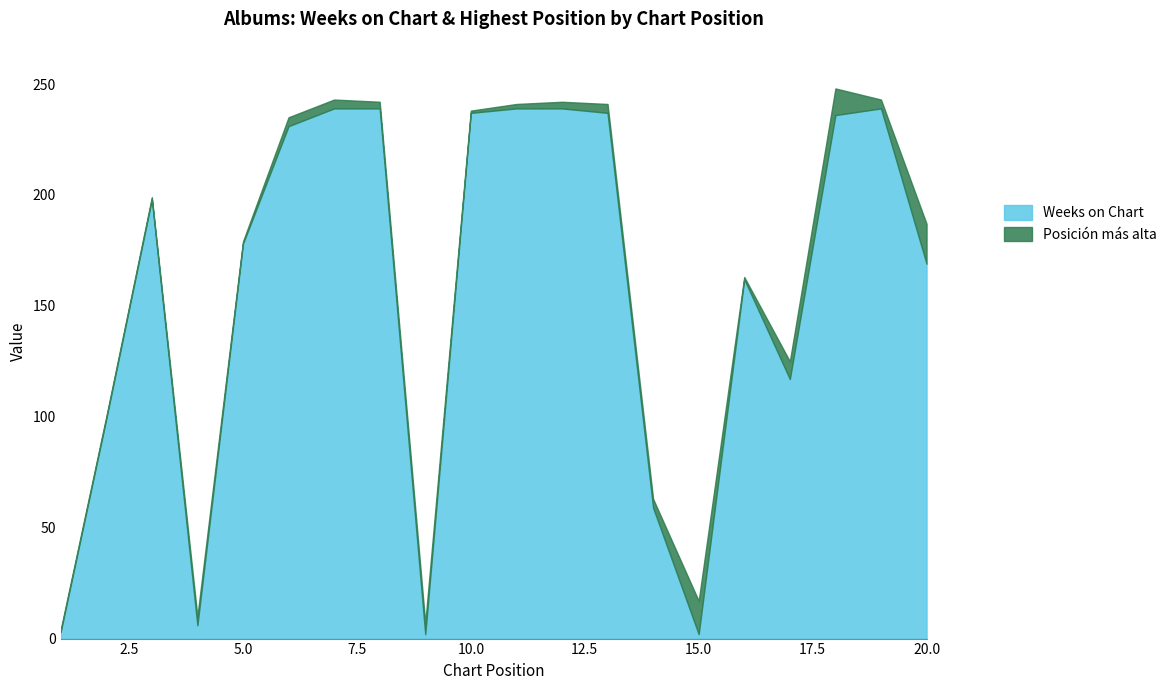

At how many categories does at least one series exceed 74?

15